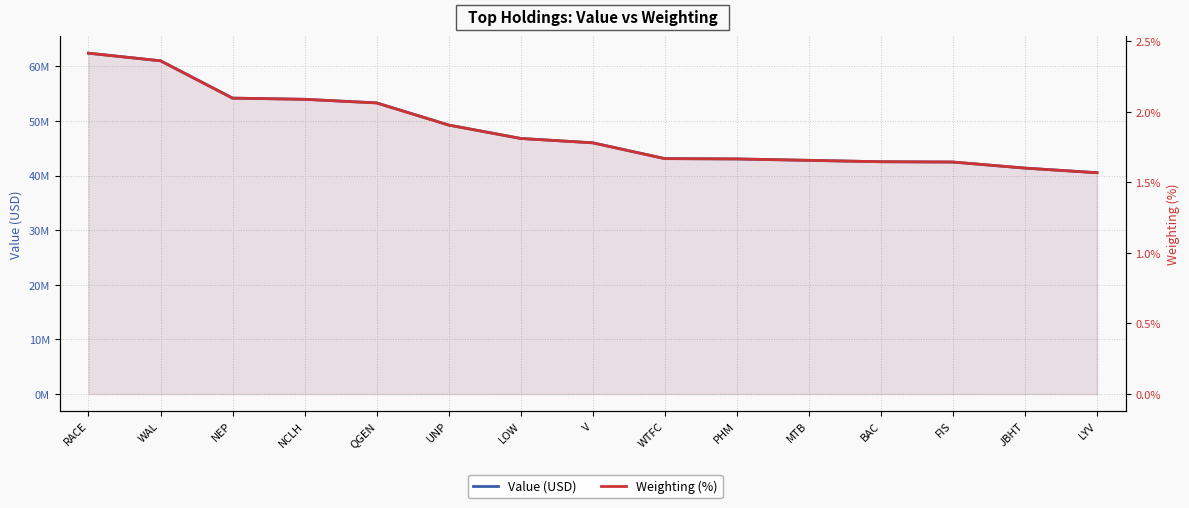

List the labels in order of Weighting (%) value, smallest first.

LYV, JBHT, FIS, BAC, MTB, PHM, WTFC, V, LOW, UNP, QGEN, NCLH, NEP, WAL, RACE